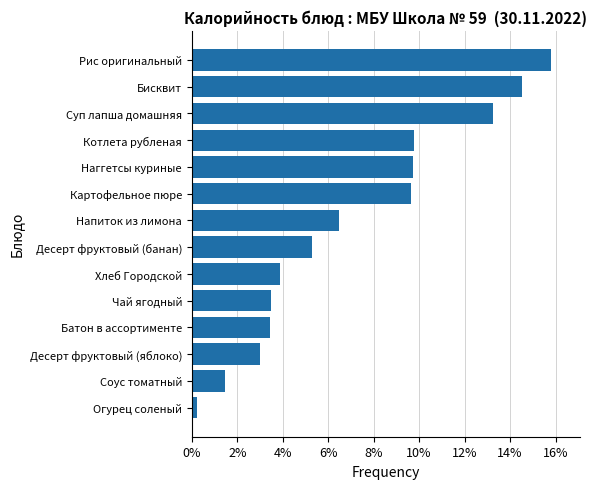

What is the difference between the maximum and minimum values?

15.6